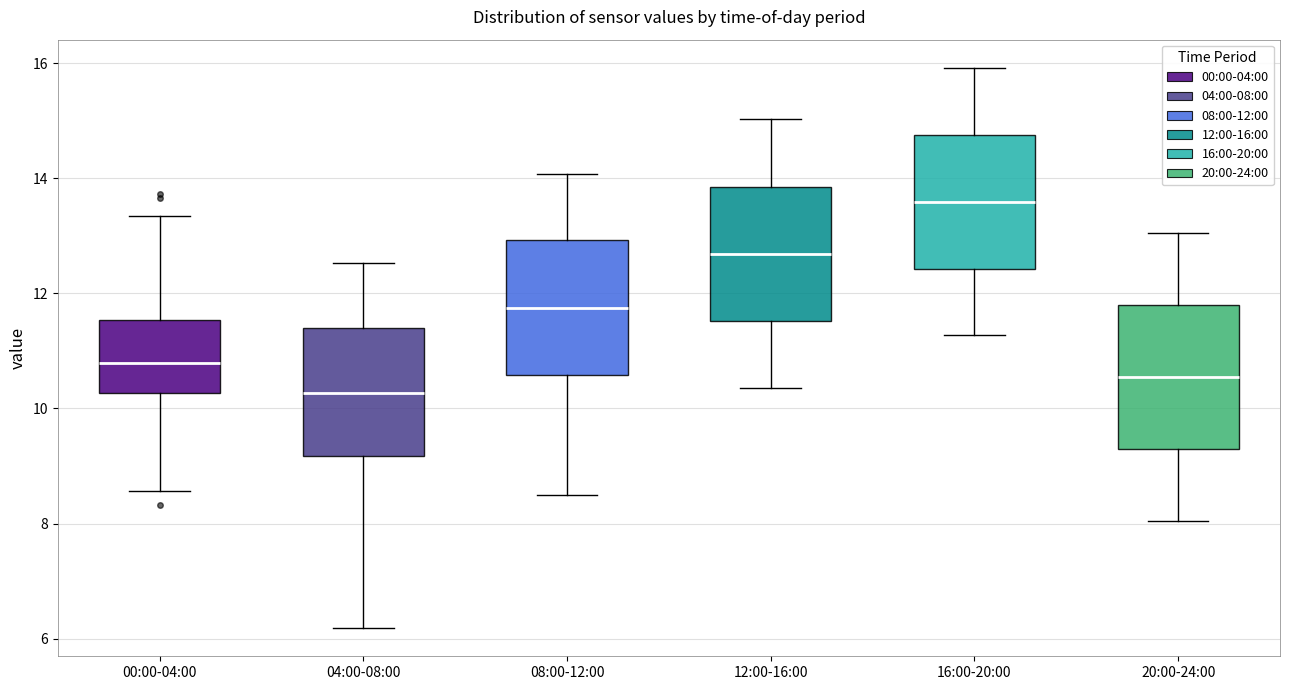

Reading left to right, transcribe this box plot: for each box, give where its median line is, the range the box spans, and where its two whiskers end, as read against the y-axis. The values are not printed on the chart, so give them approximately, as read against the axis.

00:00-04:00: median 10.8, box 10.2 to 11.6, whiskers 8.6 to 13.4
04:00-08:00: median 10.2, box 9.2 to 11.4, whiskers 6.2 to 12.6
08:00-12:00: median 11.8, box 10.6 to 13.0, whiskers 8.6 to 14.0
12:00-16:00: median 12.6, box 11.6 to 13.8, whiskers 10.4 to 15.0
16:00-20:00: median 13.6, box 12.4 to 14.8, whiskers 11.2 to 16.0
20:00-24:00: median 10.6, box 9.4 to 11.8, whiskers 8.0 to 13.0